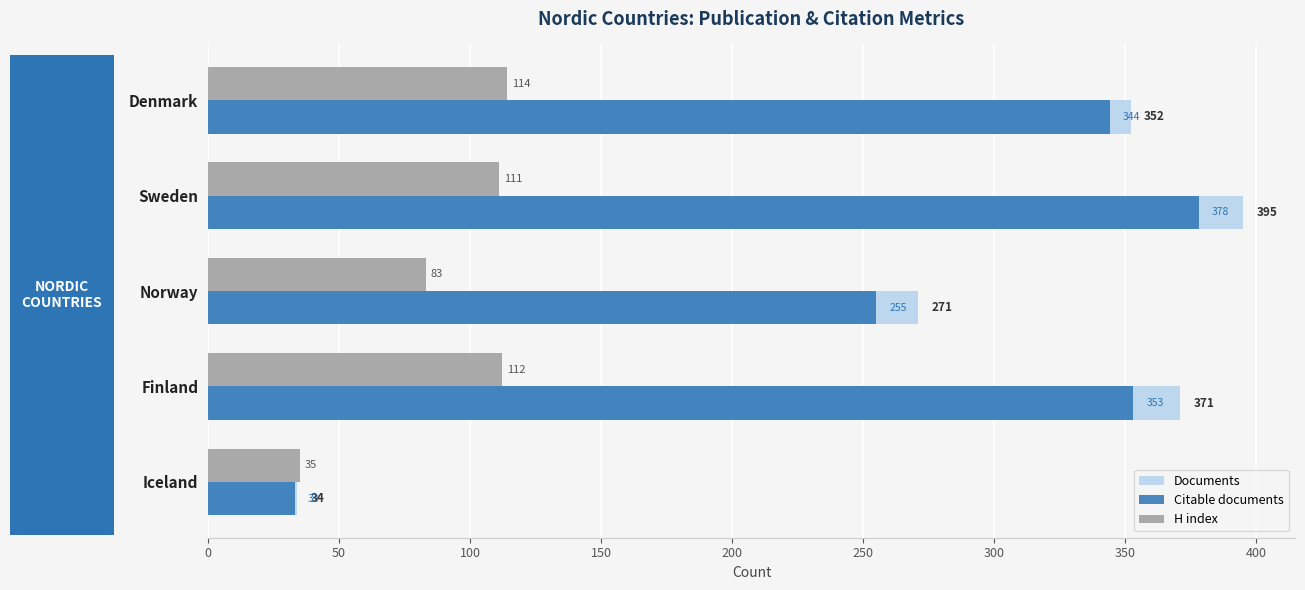

Where is Citable documents nearest to the value 205?

Norway